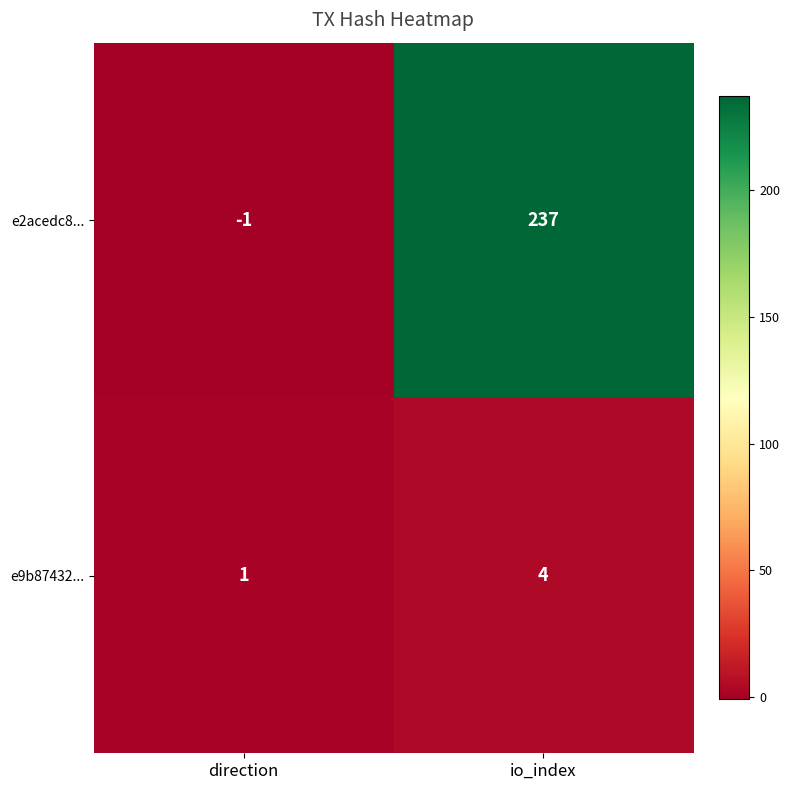

Reading left to right, what are all the values shown in this chart?

e2acedc8...: direction=-1	io_index=237
e9b87432...: direction=1	io_index=4